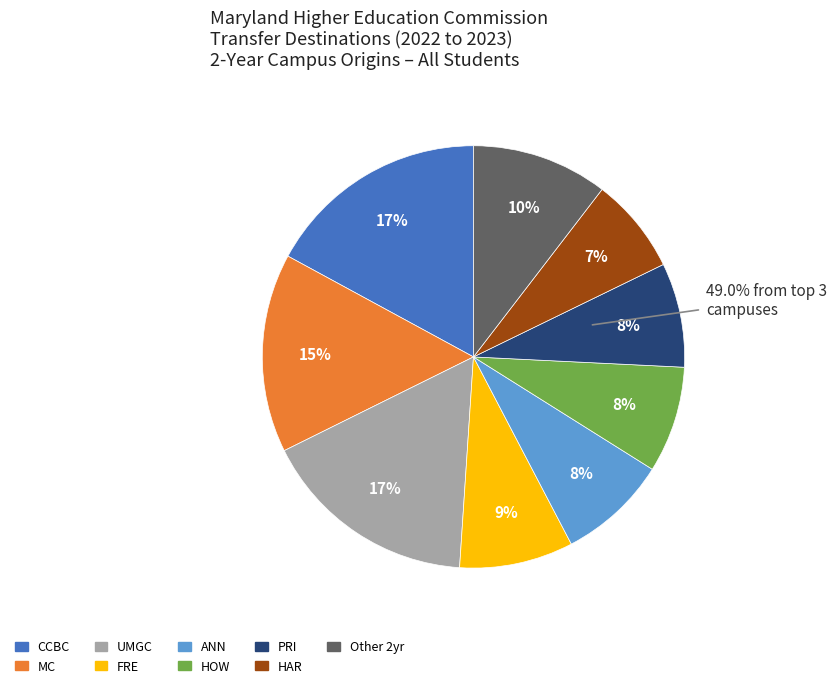

How many segments does this pie chart have?

2